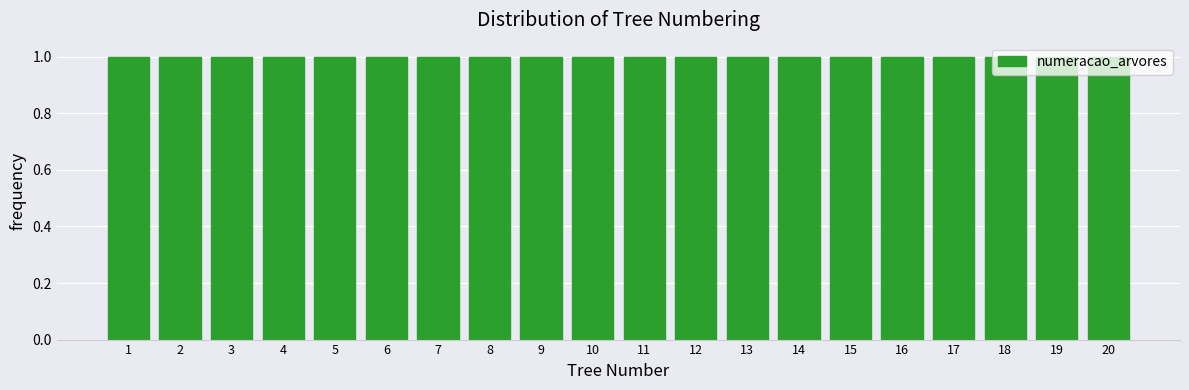

What is the height of the bar covering 13.5 to 14.5 on the x-axis? The values are not printed on the chart, so give them approximately, as read against the axis.

1